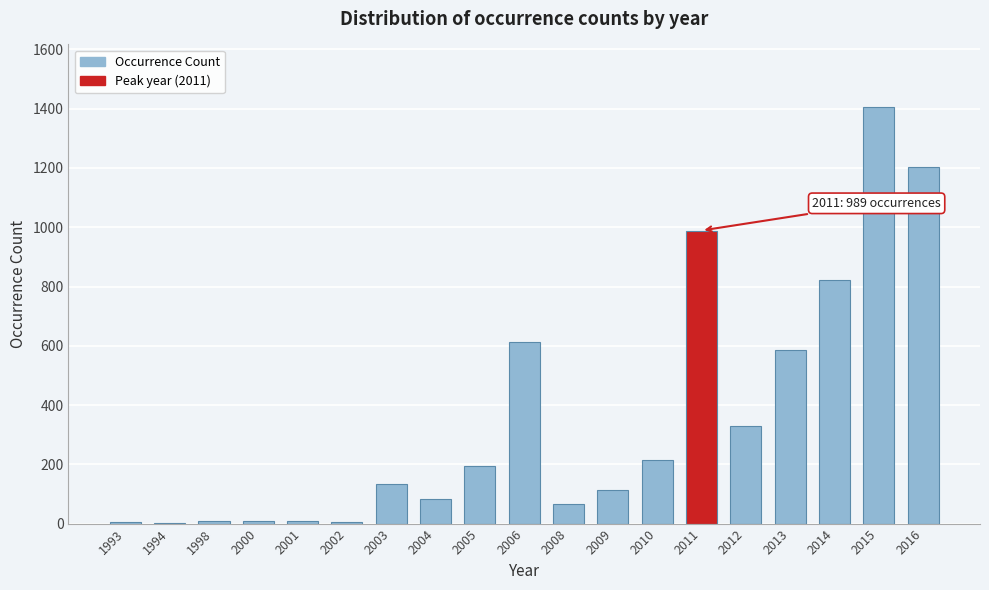

True or false: the data shows 821 at 2014.

True